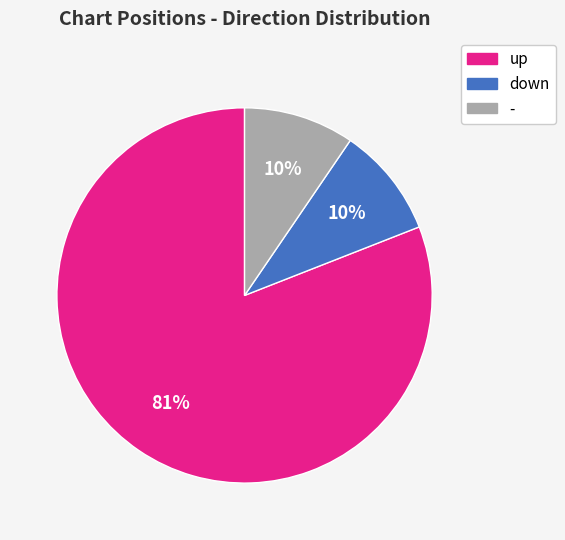

Approximately how many times larger is the value at - compared to down?

1.0